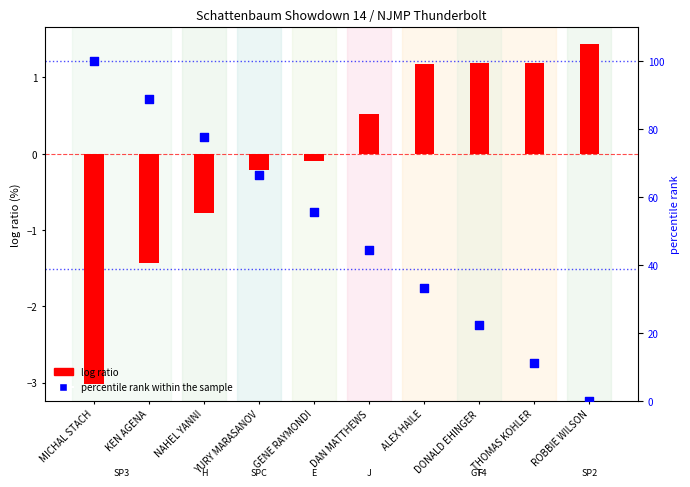

What is the total value across all series at NAHEL YANNI?

77.0